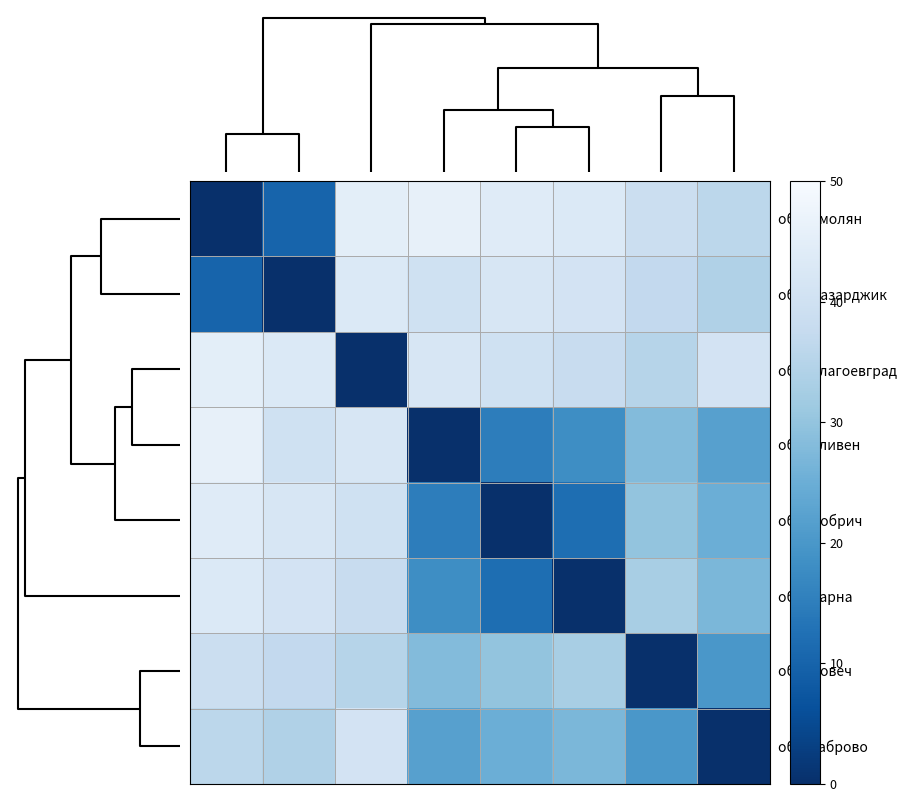

Reading left to right, list all the values displayed in this chart.

обл. Смолян: 0	10	45	46	44	43	39	36
обл. Пазарджик: 10	0	43	40	42	41	37	34
обл. Благоевград: 45	43	0	42	40	38	35	41
обл. Сливен: 46	40	42	0	15	18	28	22
обл. Добрич: 44	42	40	15	0	12	30	25
обл. Варна: 43	41	38	18	12	0	33	27
обл. Ловеч: 39	37	35	28	30	33	0	20
обл. Габрово: 36	34	41	22	25	27	20	0